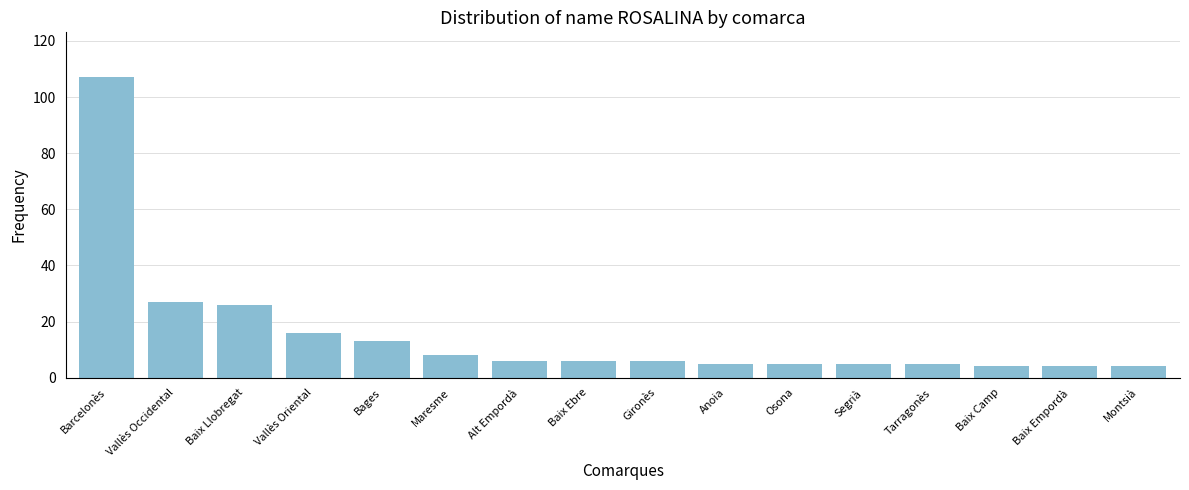

What is the difference between the maximum and minimum values?

103